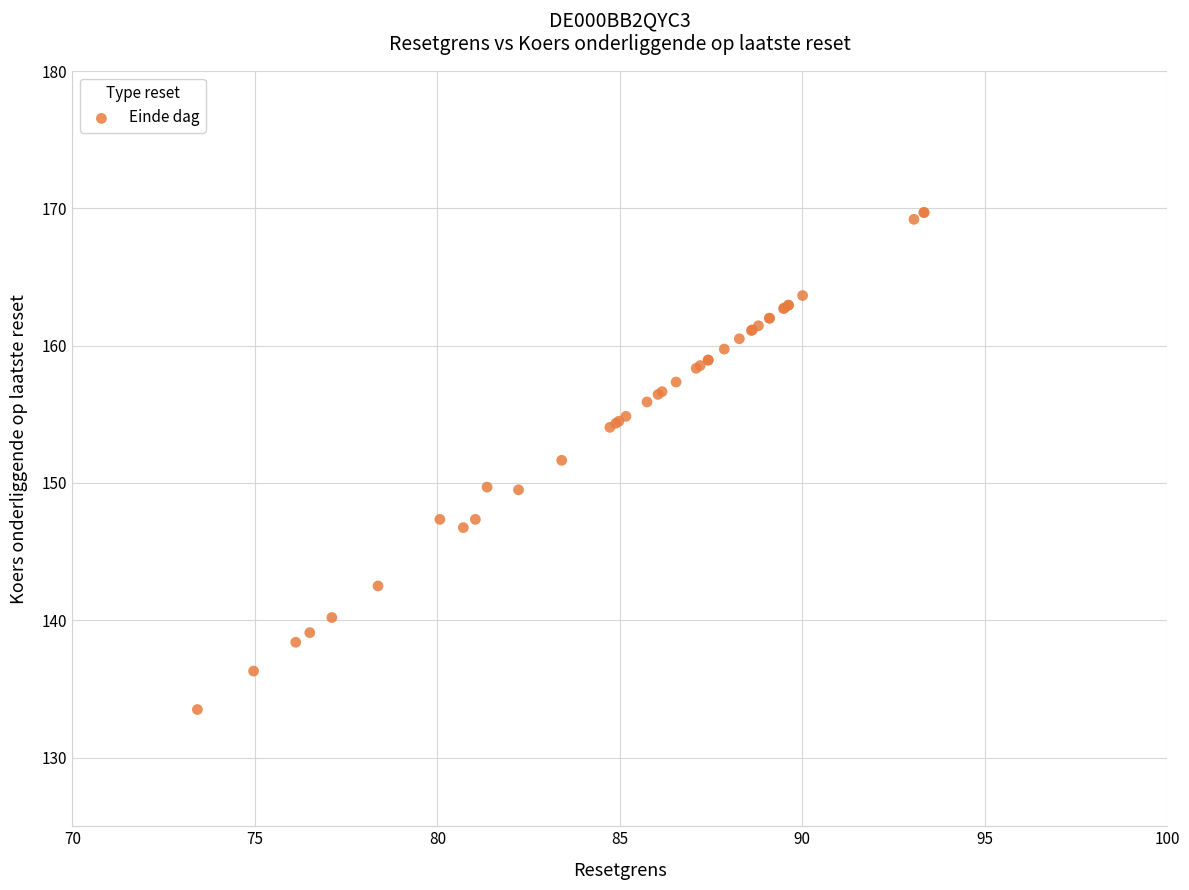

What Y value in the scatter plot is closest to 151?

151.7